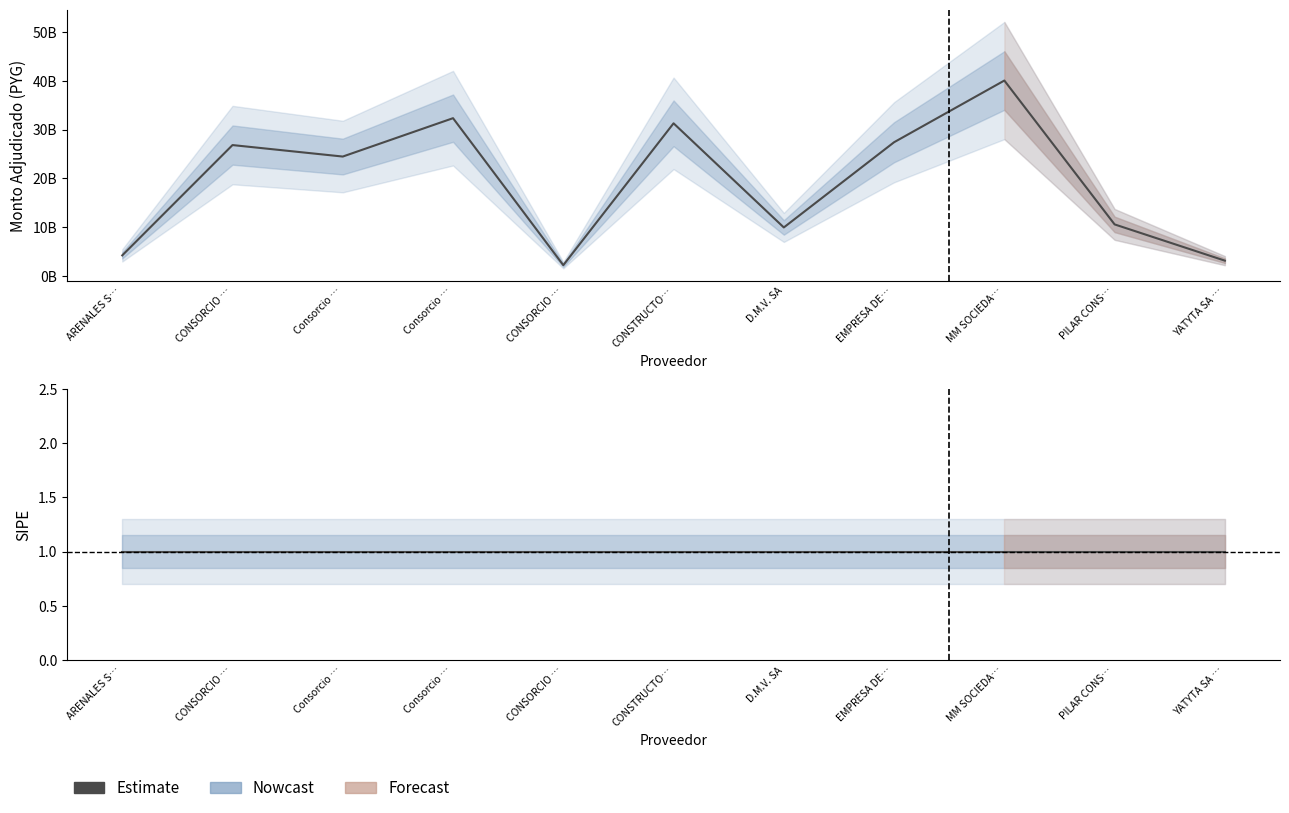

True or false: the data shows 26824536460 at CONSORCIO ….

True